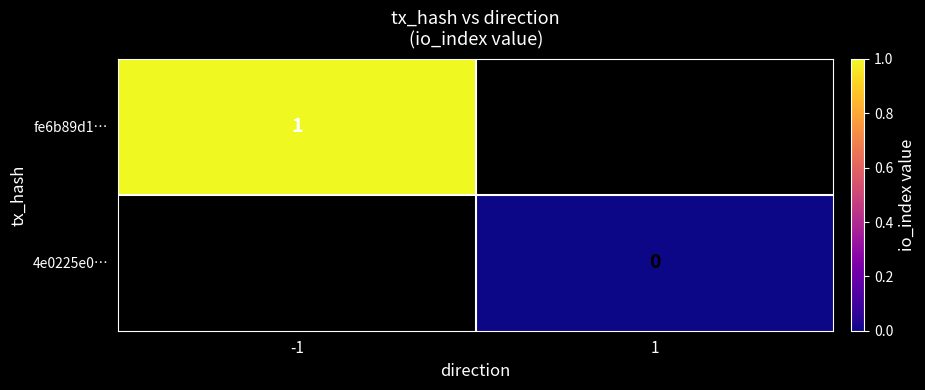

True or false: fe6b89d1… has a value of 2 at -1.

False